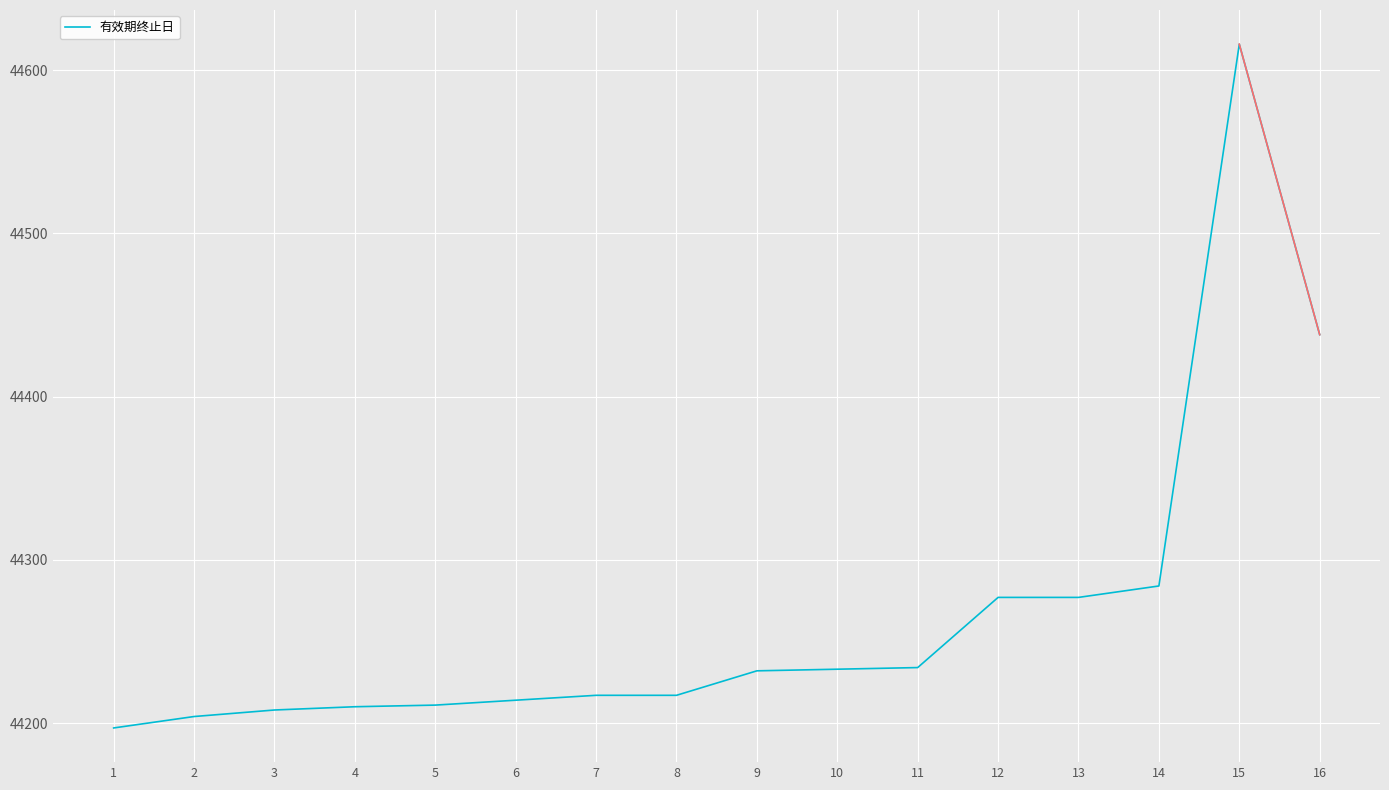

Read the value at 10, to the nearest 50.

44250